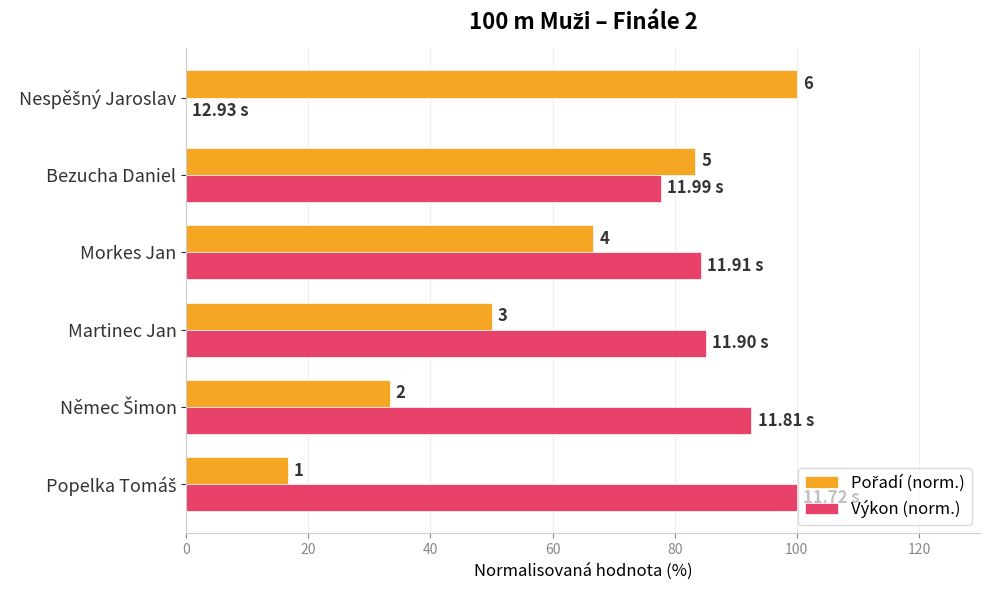

How many values in the Výkon (norm.) series are below 85?

3